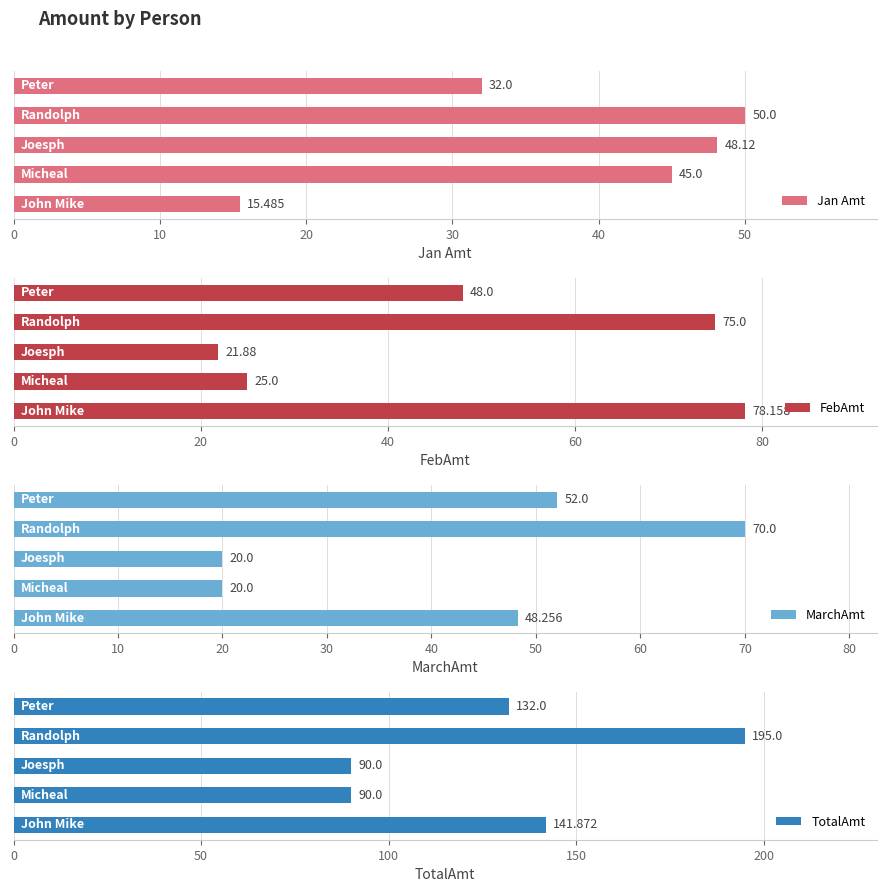

What is the value of the Jan Amt bar at the 2nd from the left?

45.0